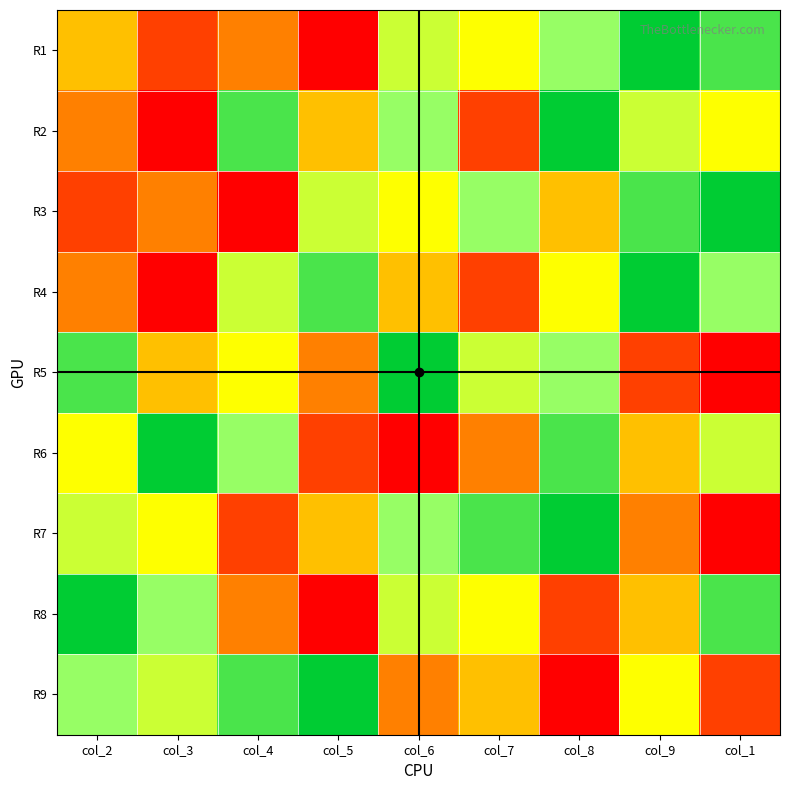

Between col_8 and col_1, which series saw the biggest shift?

row7